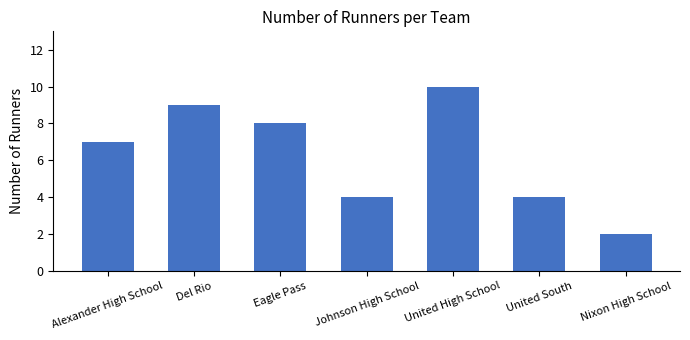

How many series are shown in this chart?

1